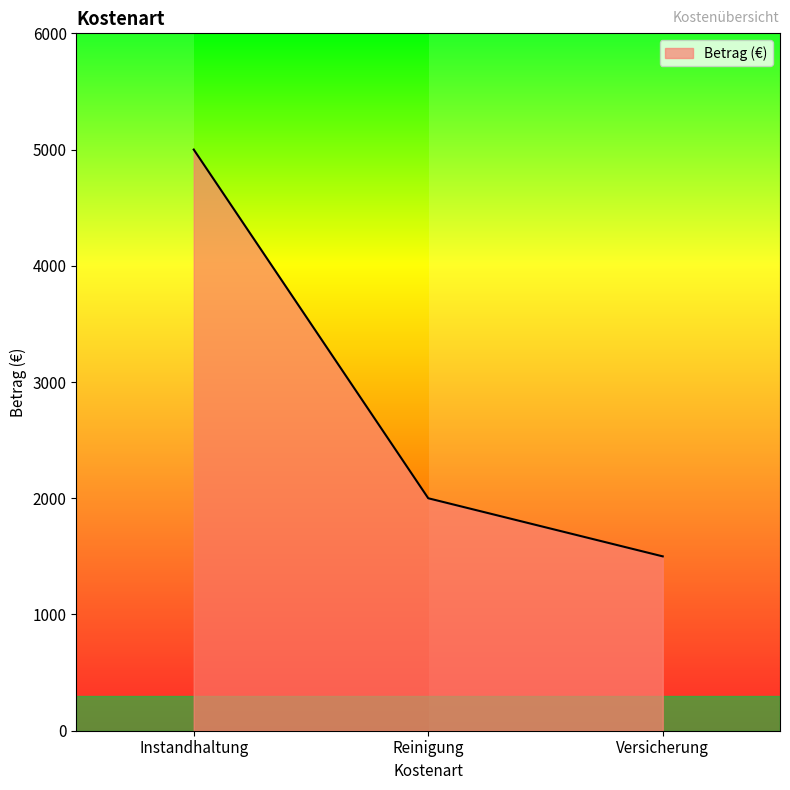

Reading left to right, list all the values displayed in this chart.

5000	2000	1500